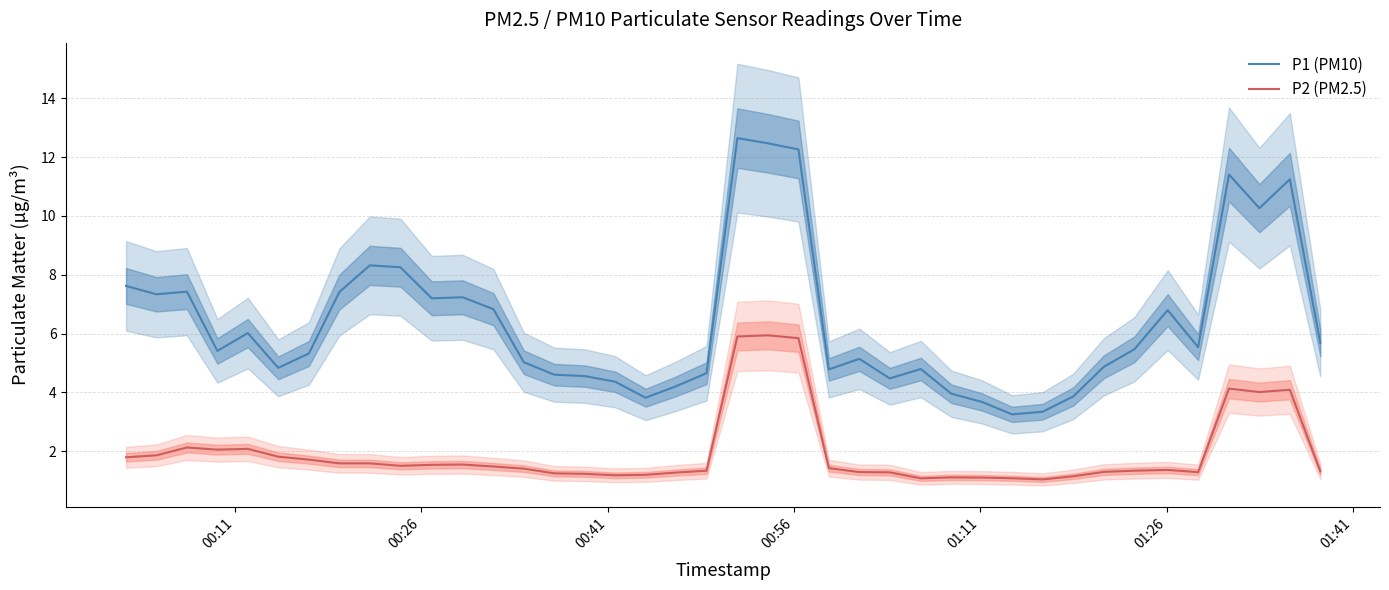

What is the average value of the P2 (PM2.5) series?

2.0